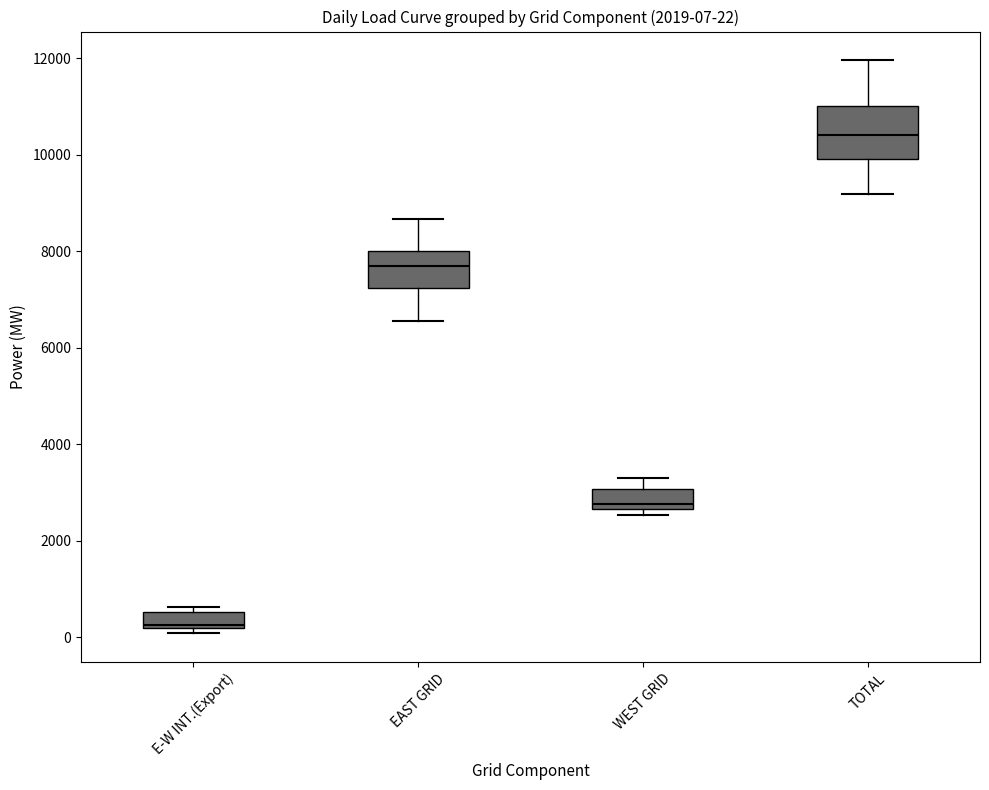

Which box is the tallest, from its lower edge to its upper edge?

TOTAL